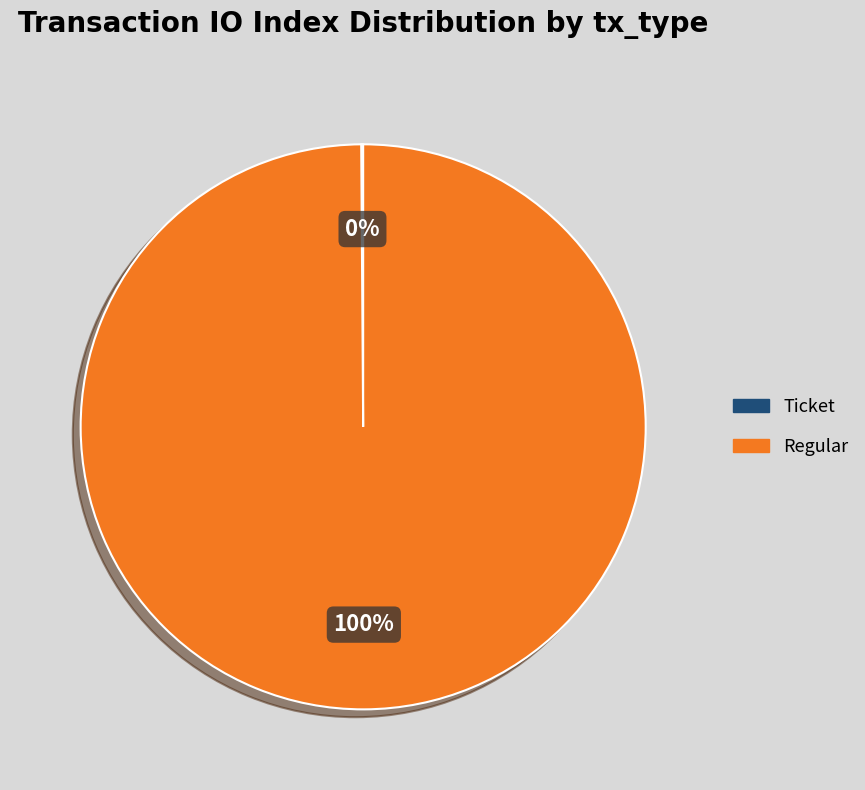

To the nearest percent, what is the average slice percentage?

50%